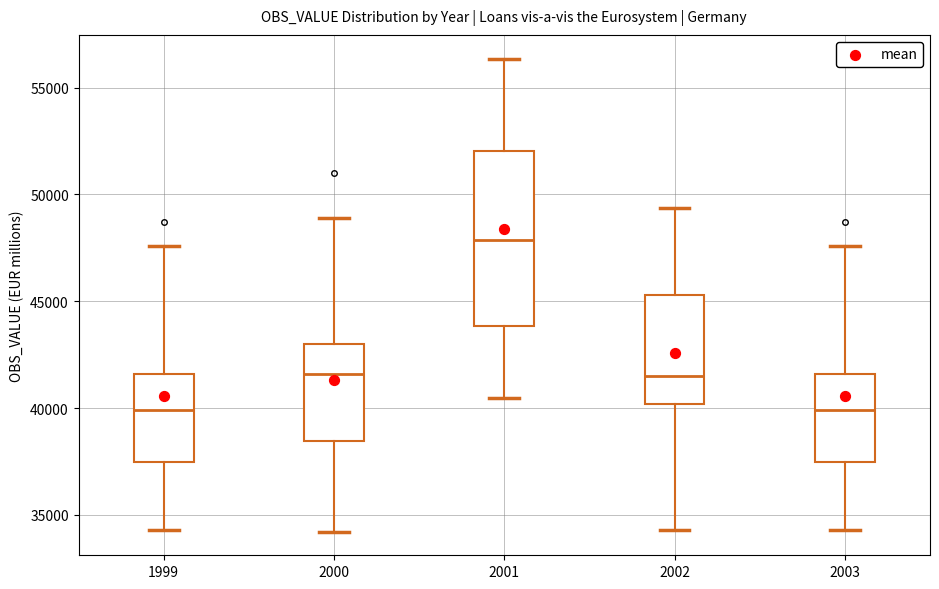

Reading left to right, read every box against the y-axis: the position of its median line, the range the box covers, and the ends of its whiskers. The values are not printed on the chart, so give them approximately, as read against the axis.

1999: median 40000, box 37500 to 41500, whiskers 34500 to 47500
2000: median 41500, box 38500 to 43000, whiskers 34000 to 49000
2001: median 48000, box 44000 to 52000, whiskers 40500 to 56500
2002: median 41500, box 40000 to 45500, whiskers 34500 to 49500
2003: median 40000, box 37500 to 41500, whiskers 34500 to 47500